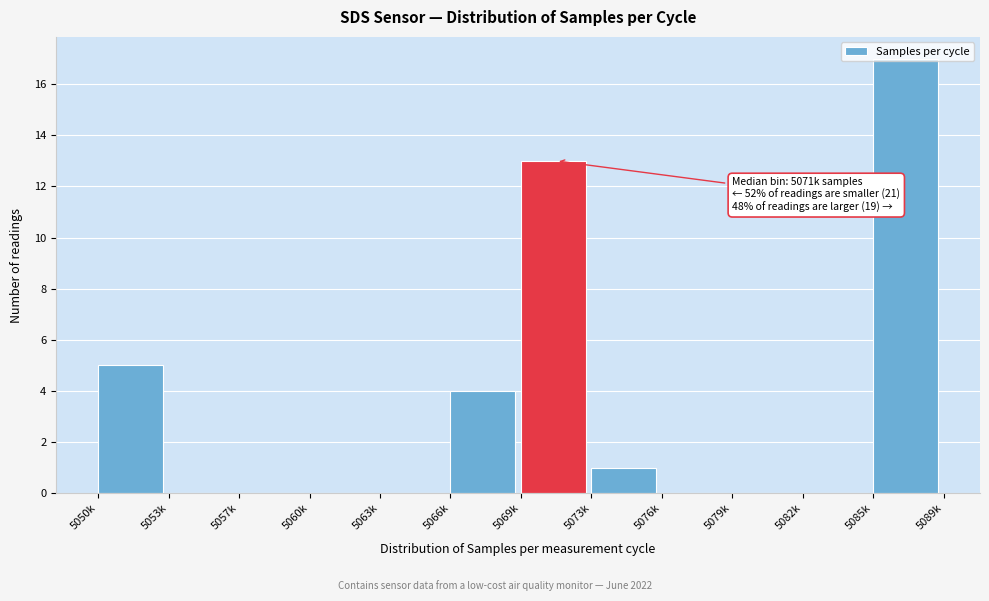

True or false: the data shows 8 at 5053k.

False